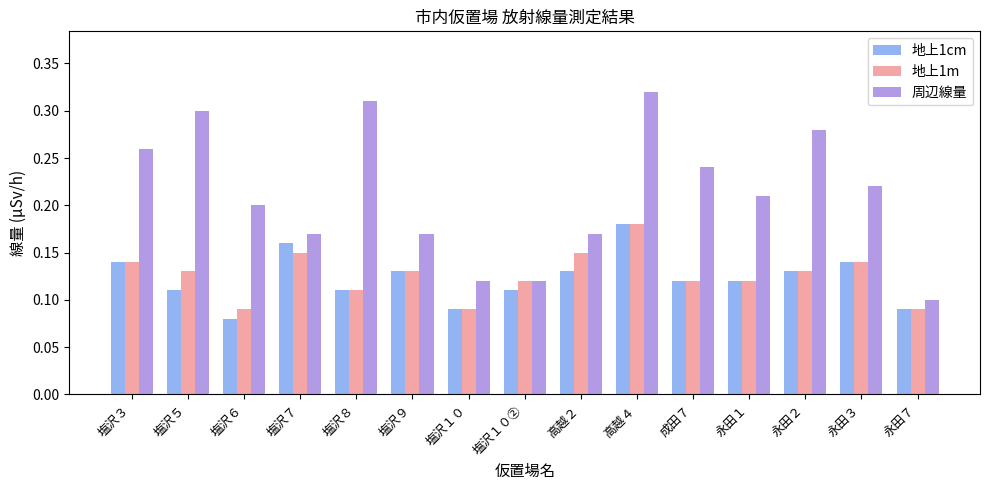

Between 塩沢３ and 塩沢１０, which series saw the biggest shift?

周辺線量